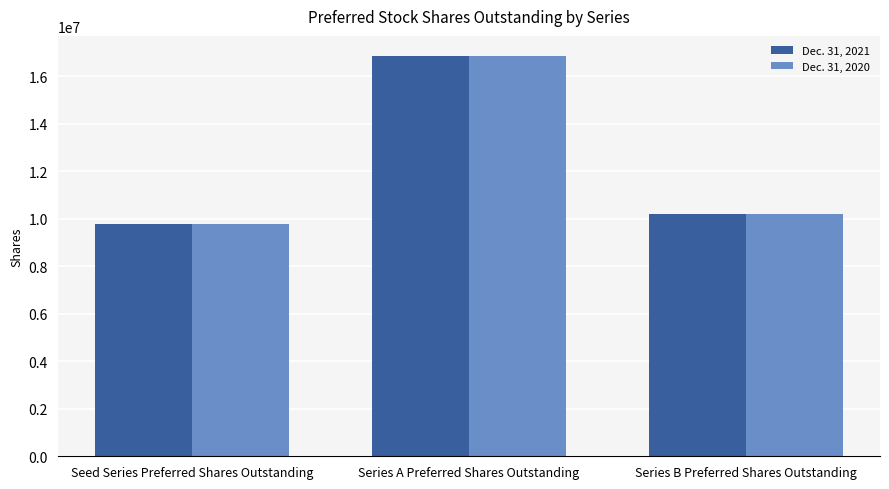

Where does the Dec. 31, 2021 series first go above 10207696?

Series A Preferred Shares Outstanding